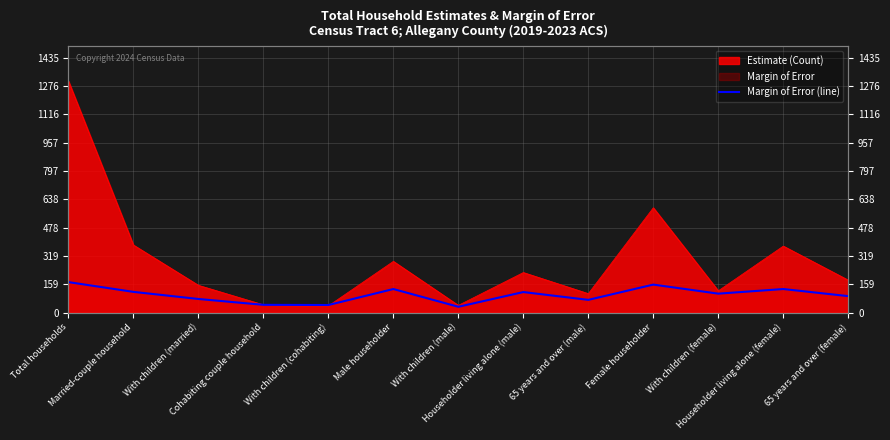

The chart shows a value of 154 at Married-couple household. True or false?

False